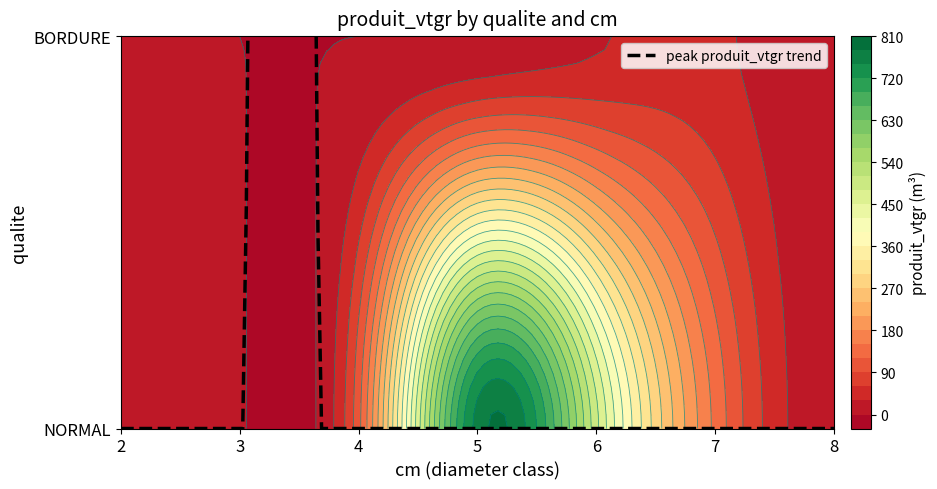

What is the difference between the highest and lowest values at 3?

2.9